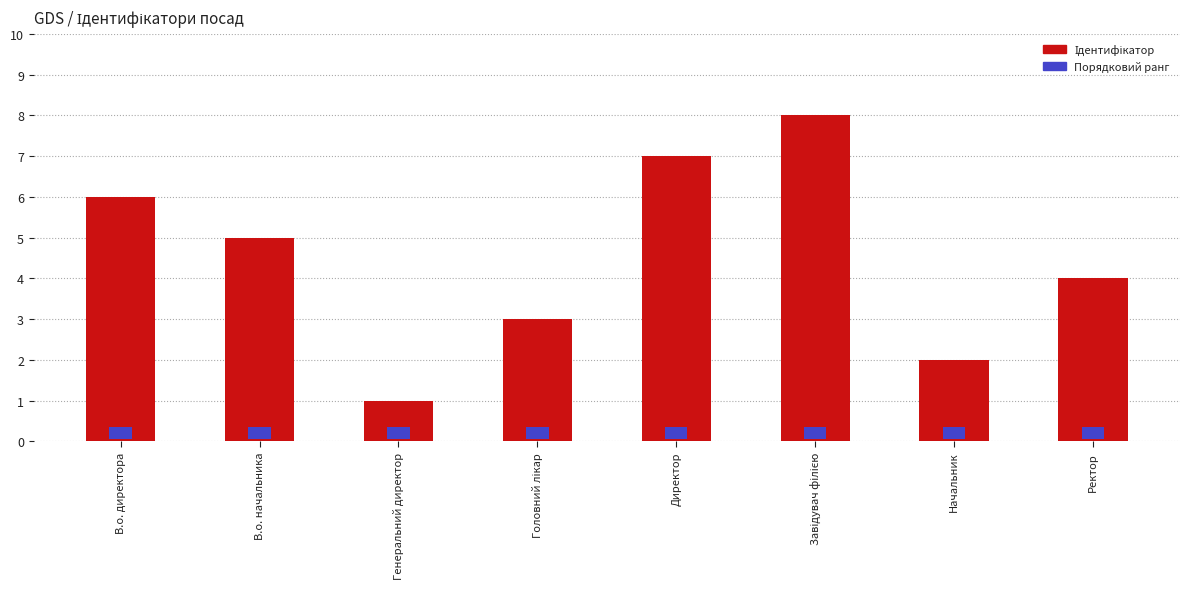

What is the sum of all values?

36